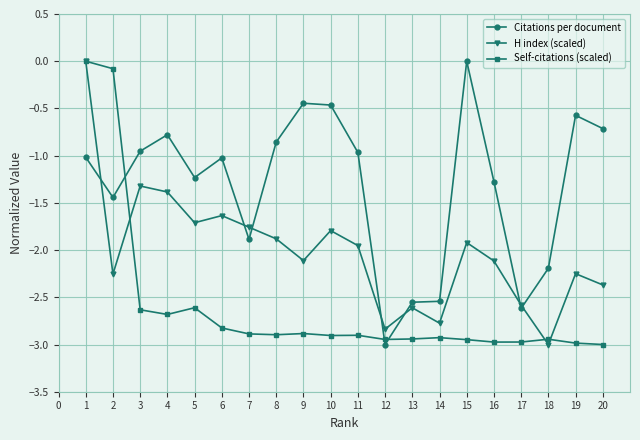

At 4, list the series in order from smallest to largest.

Self-citations (scaled), H index (scaled), Citations per document